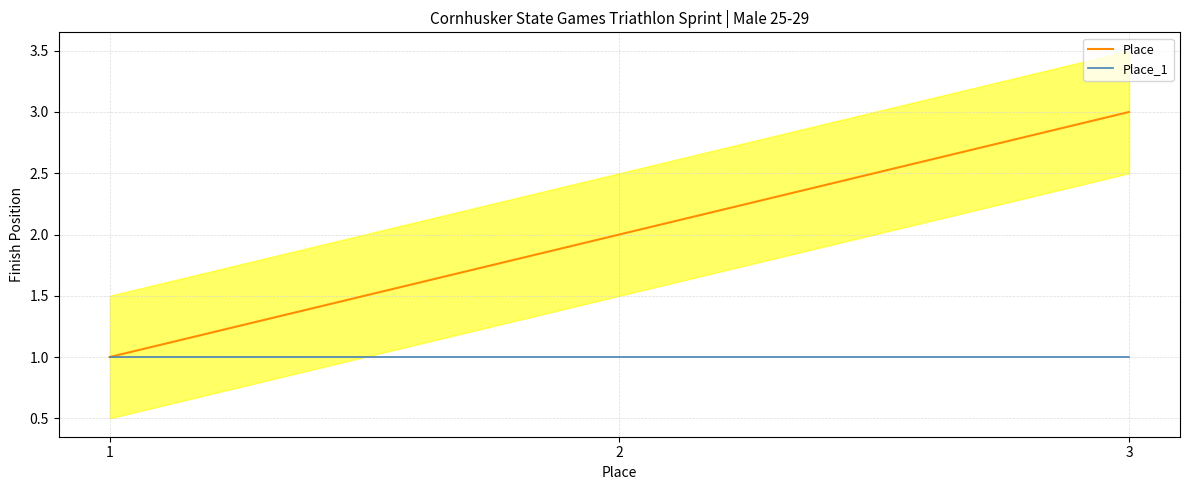

List the series in order of their overall mean, highest first.

Place, Place_1